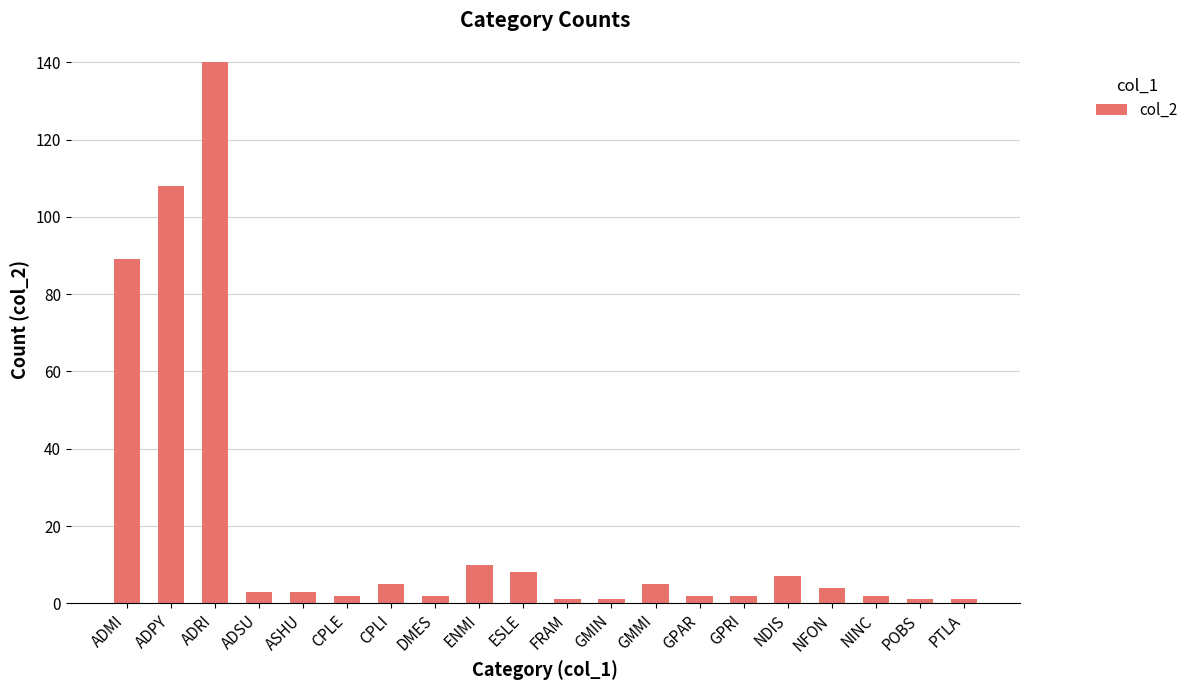

True or false: the data shows 4 at NFON.

True